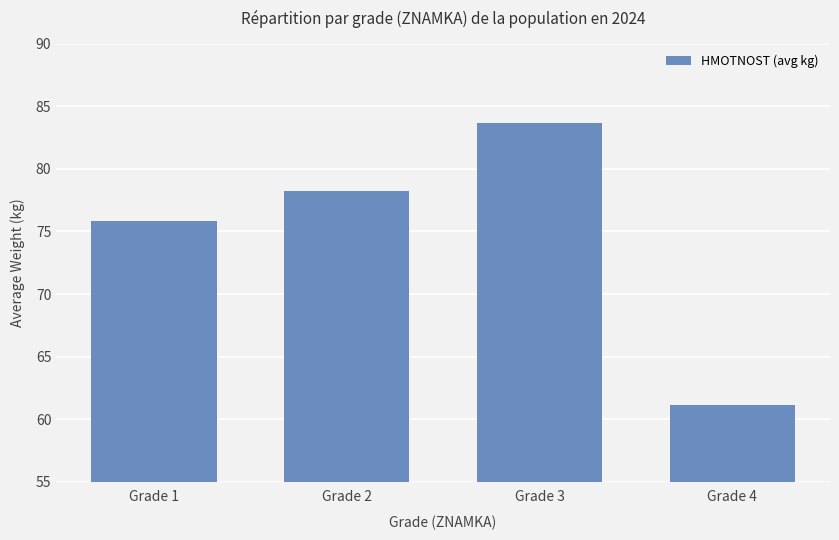

Which label corresponds to the largest value in the chart?

Grade 3